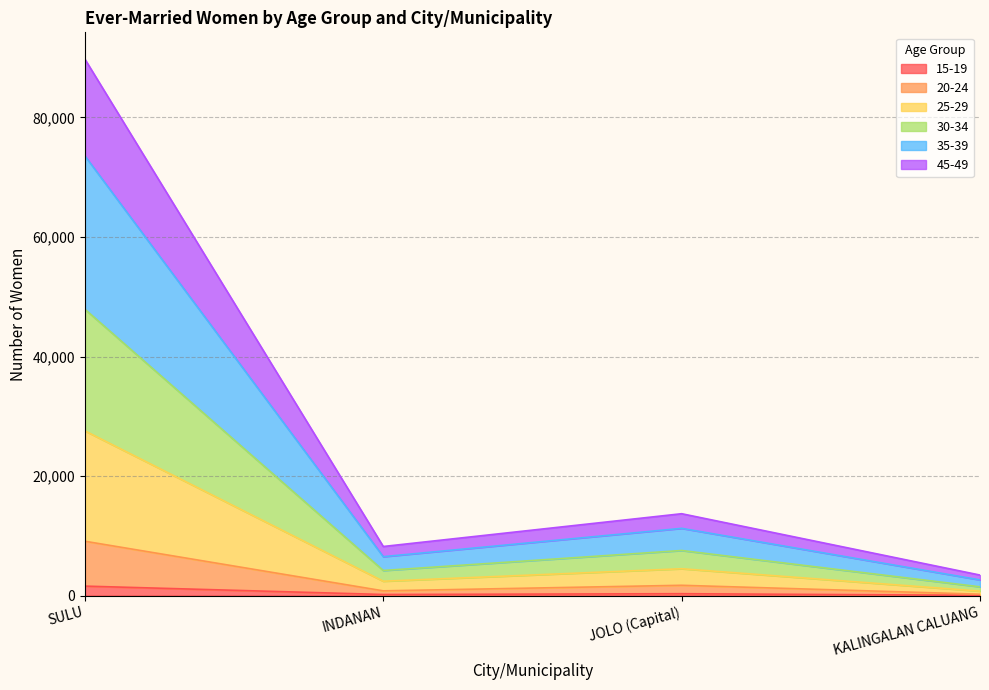

At which category is the sum across all series the highest?

SULU